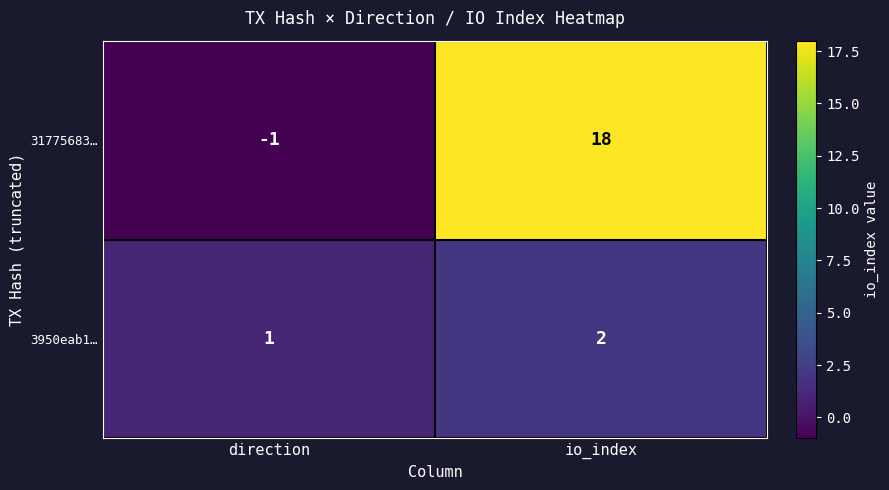

Reading left to right, list all the values displayed in this chart.

31775683…: -1	18
3950eab1…: 1	2